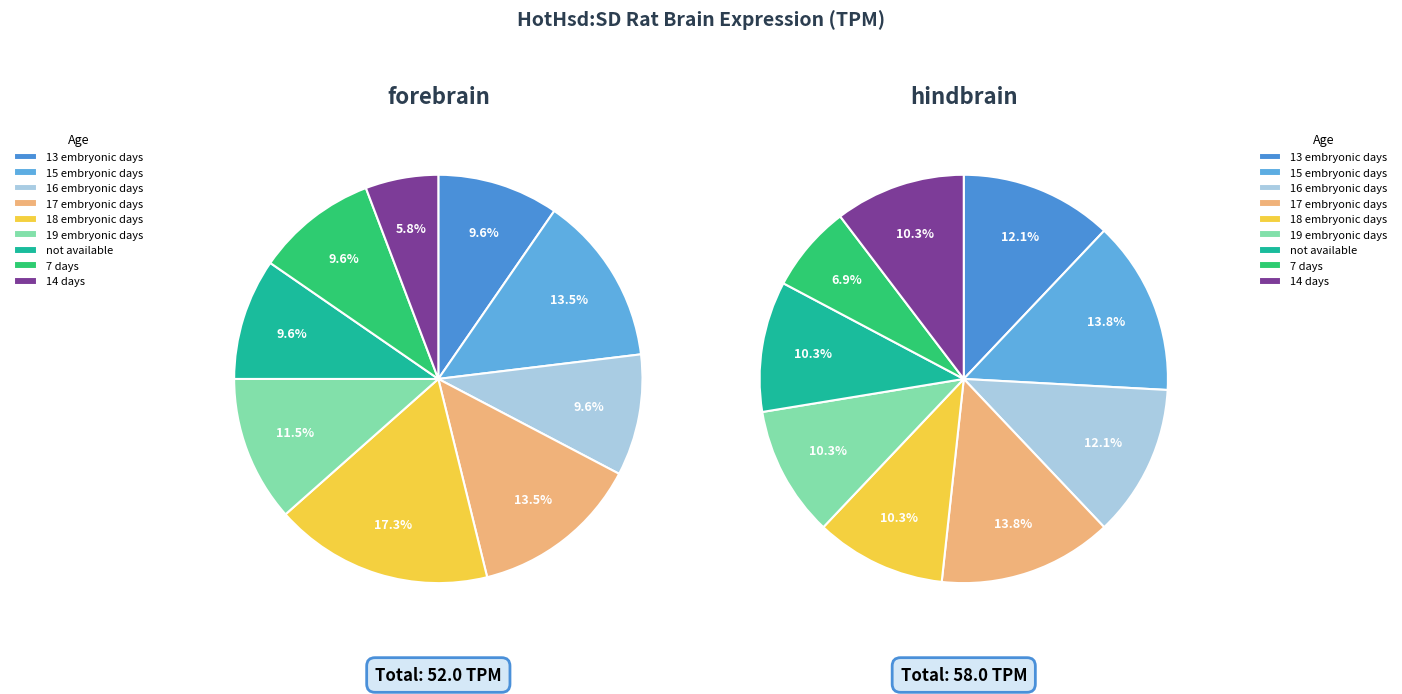

How many slices are in this pie chart?

9